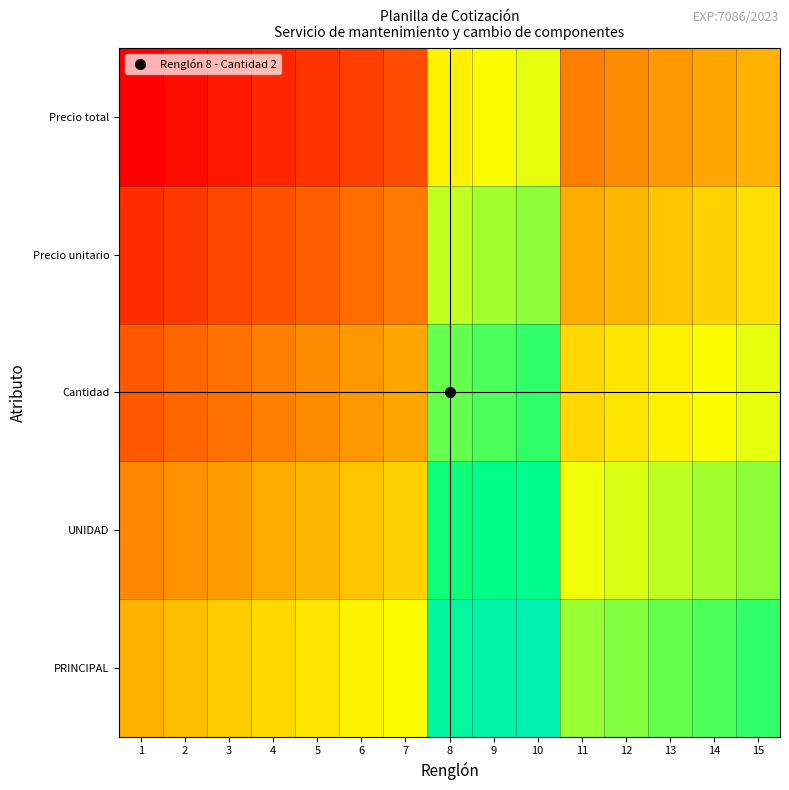

At which category is the sum across all series the highest?

10